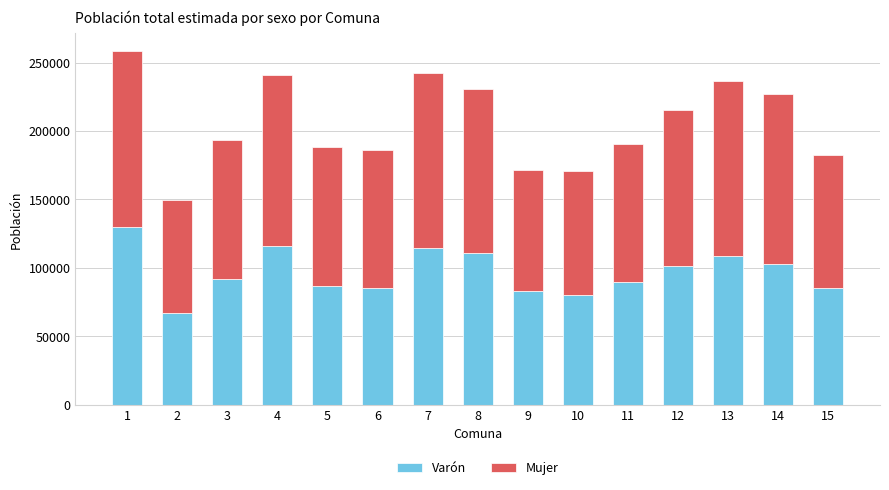

What is the total value across all series at 1?

258497